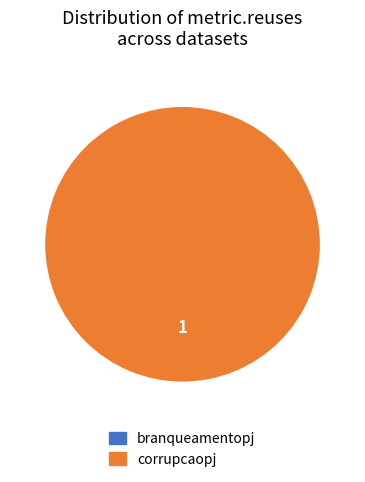

To the nearest percent, what is the difference between the largest and smallest slice percentages?

100%